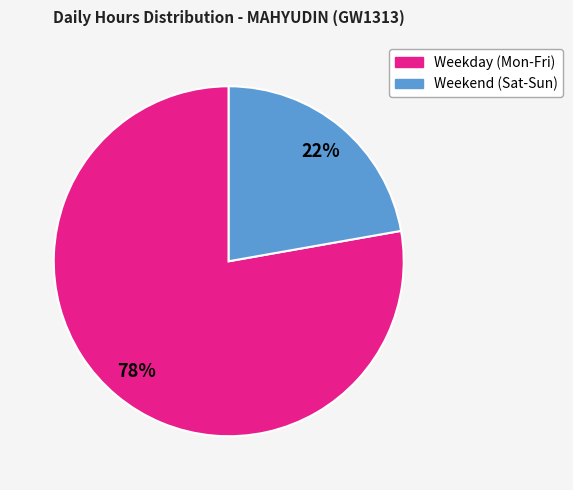

To the nearest percent, what is the average slice percentage?

50%